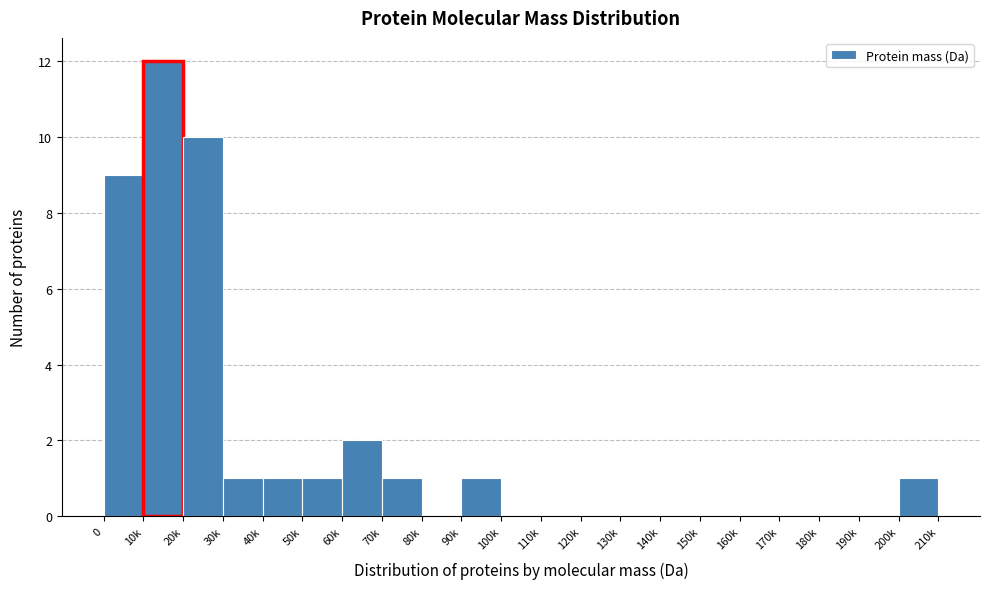

Reading left to right, what are all the values shown in this chart?

0=9	10k=12	20k=10	30k=1	40k=1	50k=1	60k=2	70k=1	80k=0	90k=1	100k=0	110k=0	120k=0	130k=0	140k=0	150k=0	160k=0	170k=0	180k=0	190k=0	200k=1